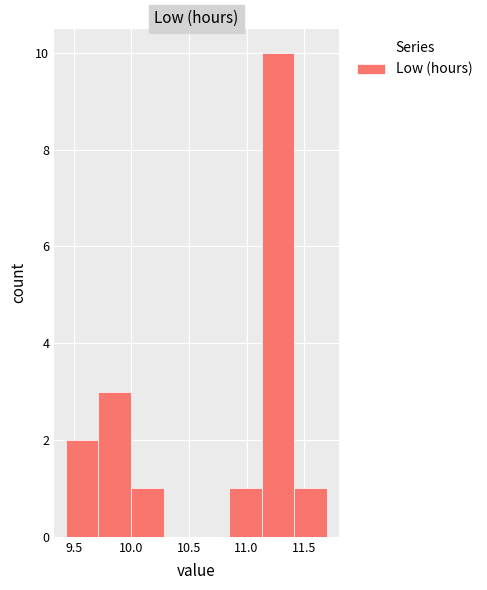

Reading left to right, list every bar in this chart as the range it spans on the x-axis followed by its height. Neither the bar edges nor the heights are printed on the chart, so give them approximately, as read against the axes.

9.45 to 9.70: 2
9.70 to 10.00: 3
10.00 to 10.30: 1
10.30 to 10.55: 0
10.55 to 10.85: 0
10.85 to 11.15: 1
11.15 to 11.40: 10
11.40 to 11.70: 1